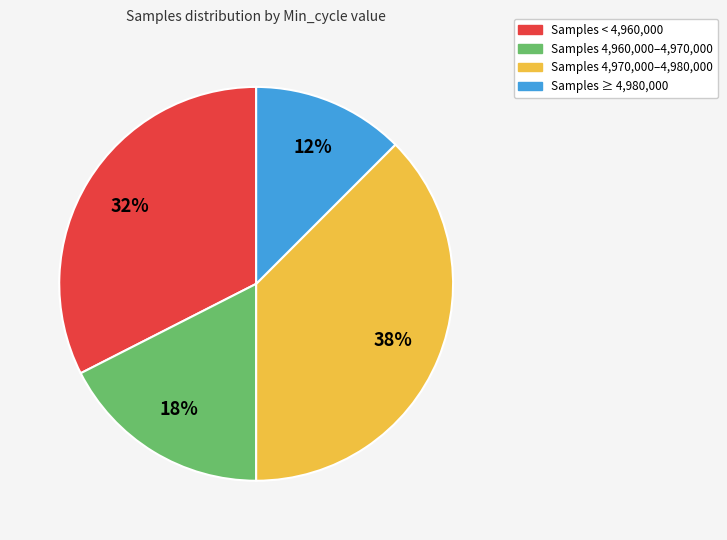

Does any single category account for the majority?

No